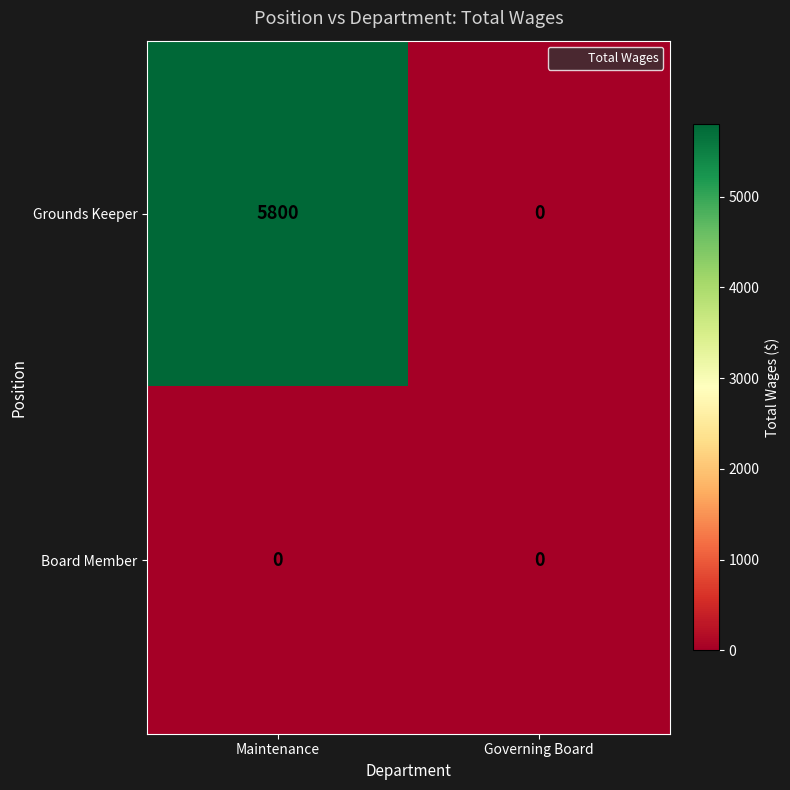

Rank the series at Maintenance from highest to lowest value.

Grounds Keeper, Board Member